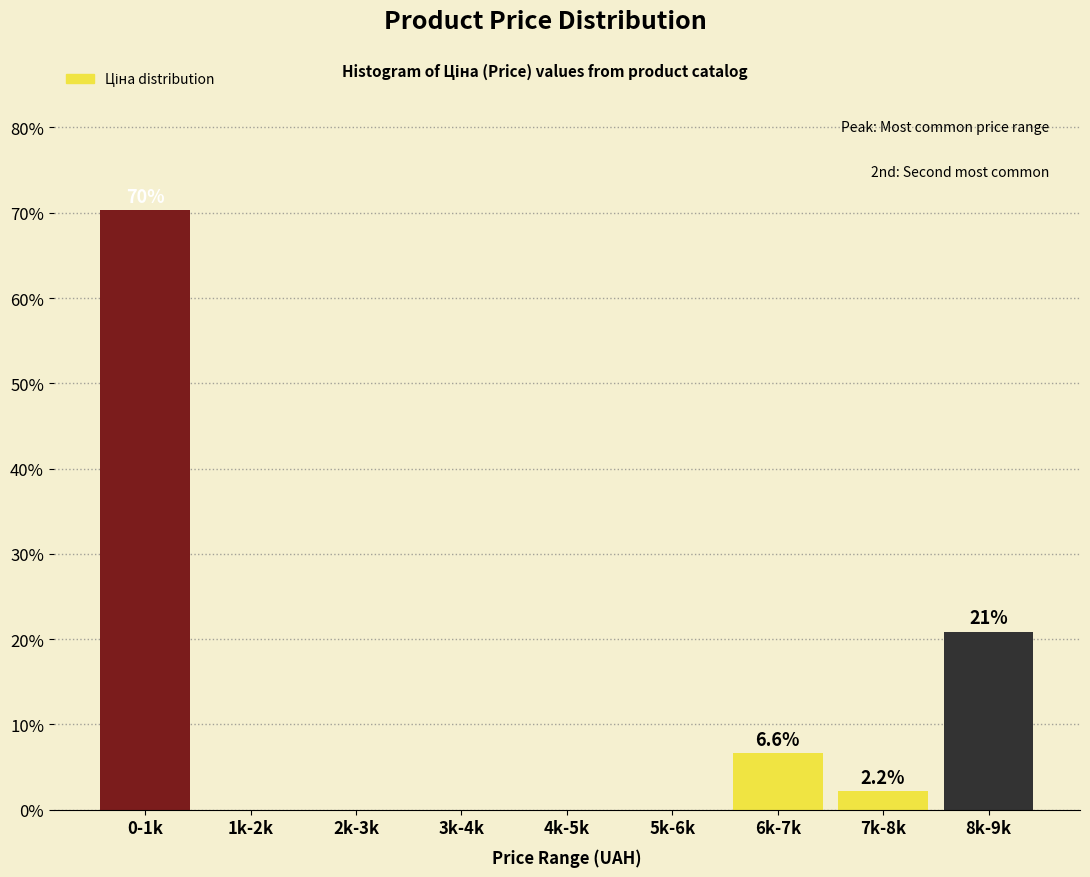

Reading right to left, list all the values displayed in this chart.

8k-9k=20.9	7k-8k=2.2	6k-7k=6.6	5k-6k=0.0	4k-5k=0.0	3k-4k=0.0	2k-3k=0.0	1k-2k=0.0	0-1k=70.3